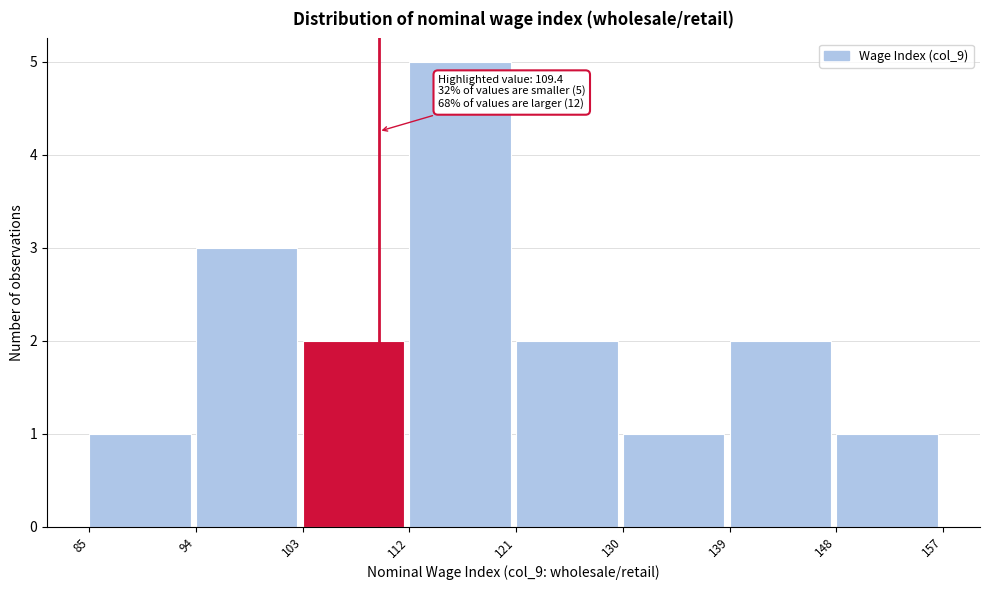

Over which range of the x-axis is the bar tallest?

112 to 121